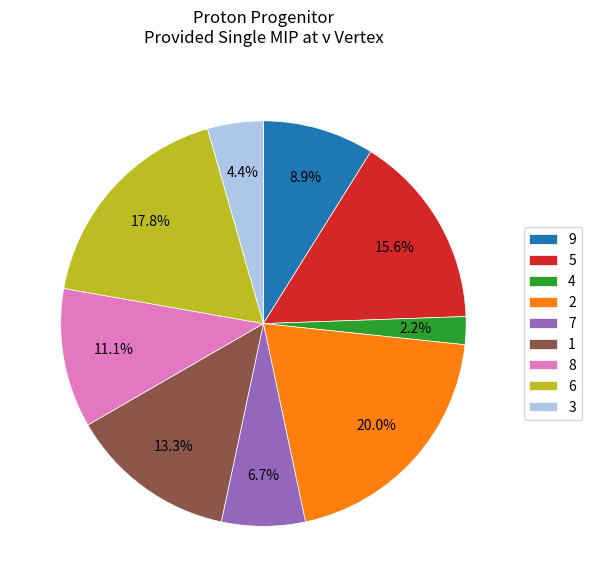

To the nearest percent, what portion does 3 represent?

4%